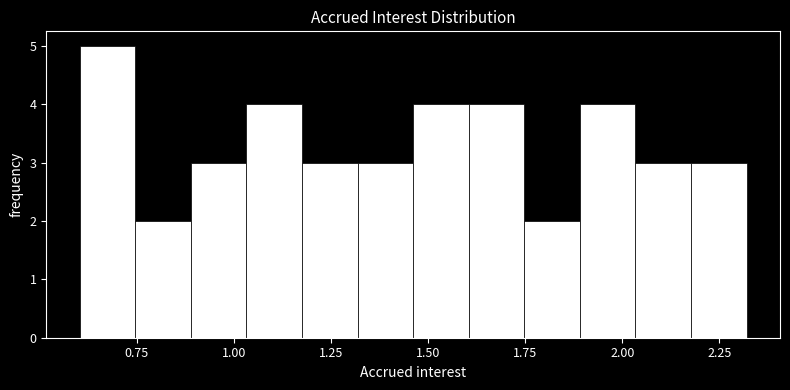

Read against the x-axis, roughly where is the centre of the tallest bar?

0.65